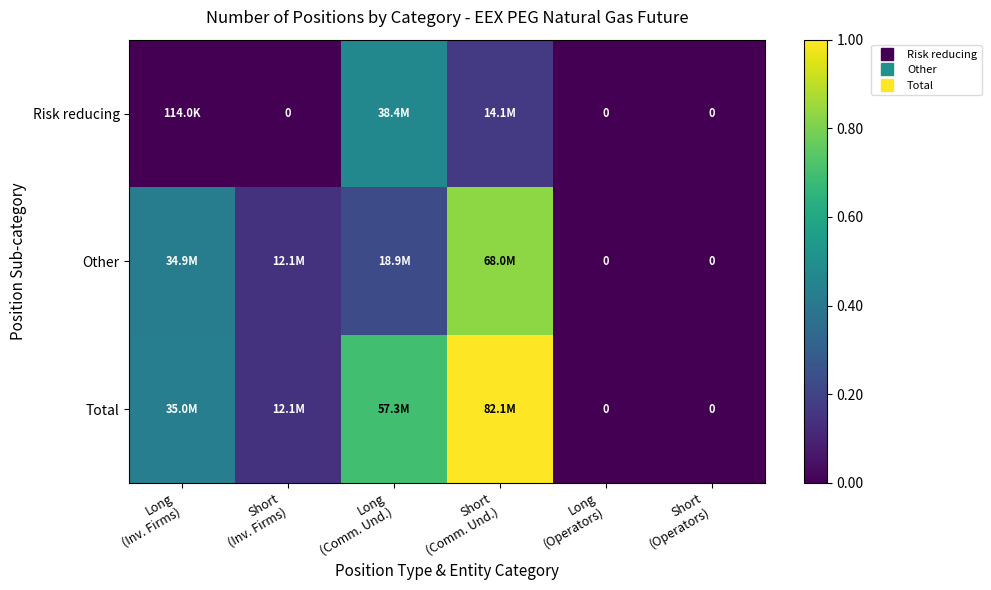

The Total series shows 1.2 at Long (Comm. Und.). True or false?

False